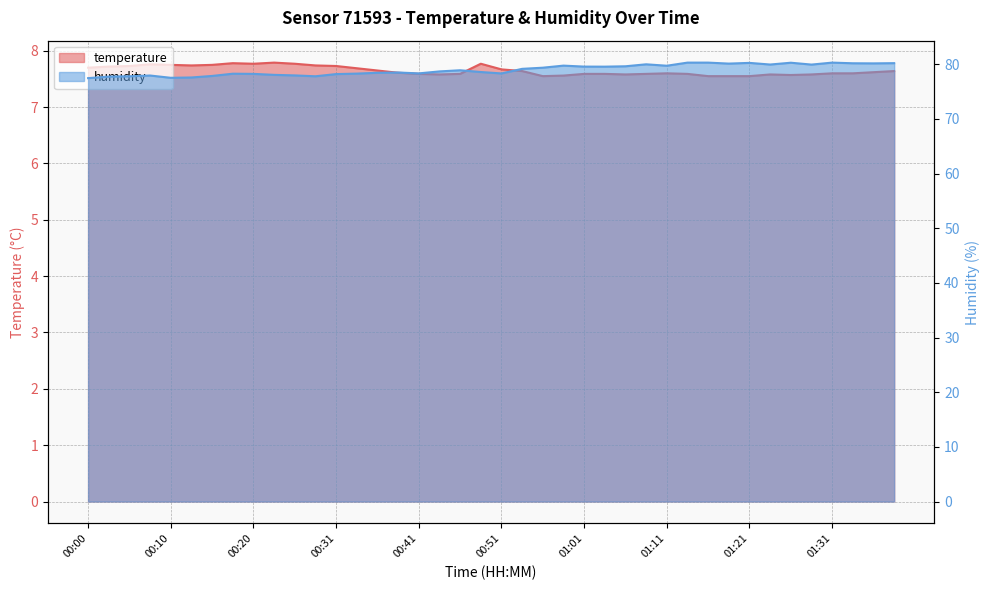

What is the approximate value of temperature at 00:08?

7.8